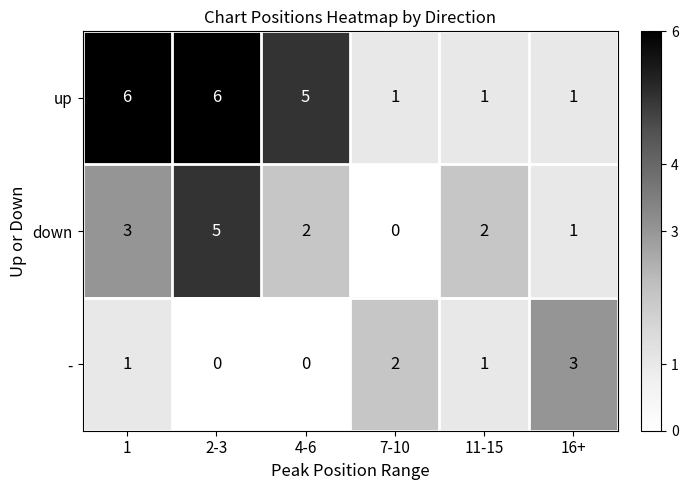

What is the difference between the maximum and minimum values in the down series?

5